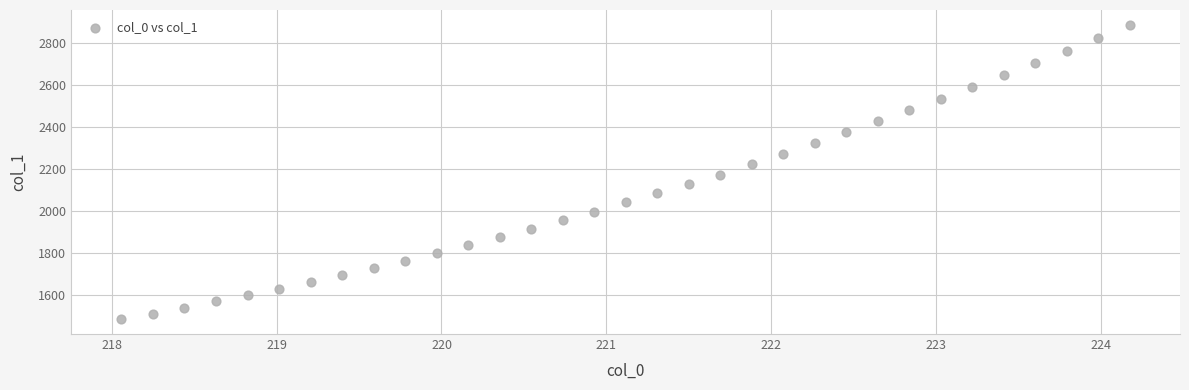

What is the range of Y values (max minus min)?

1403.5